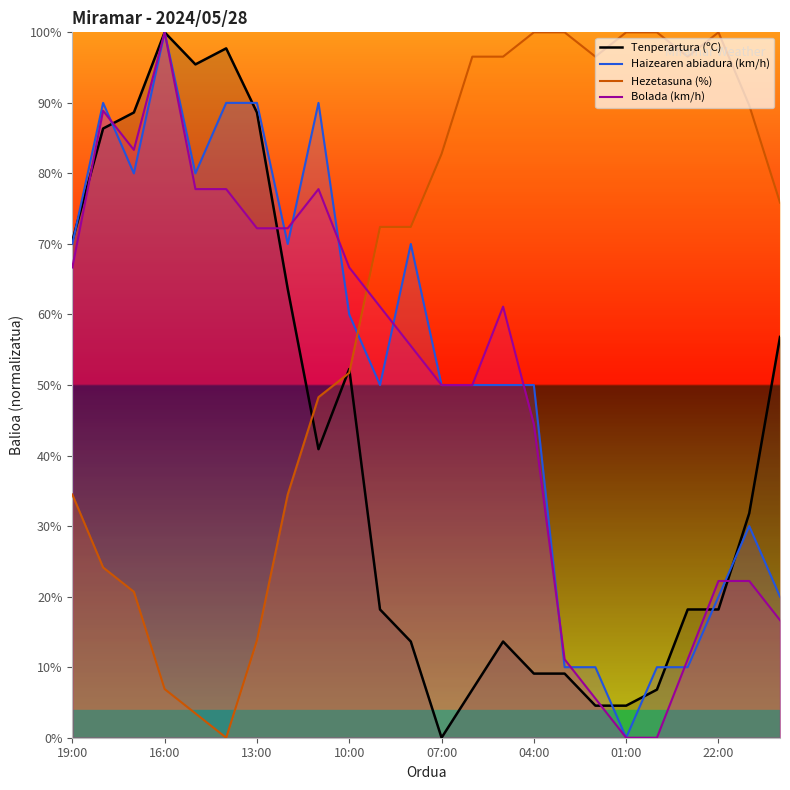

What is the difference between the highest and lowest values at 22:00?

81.8